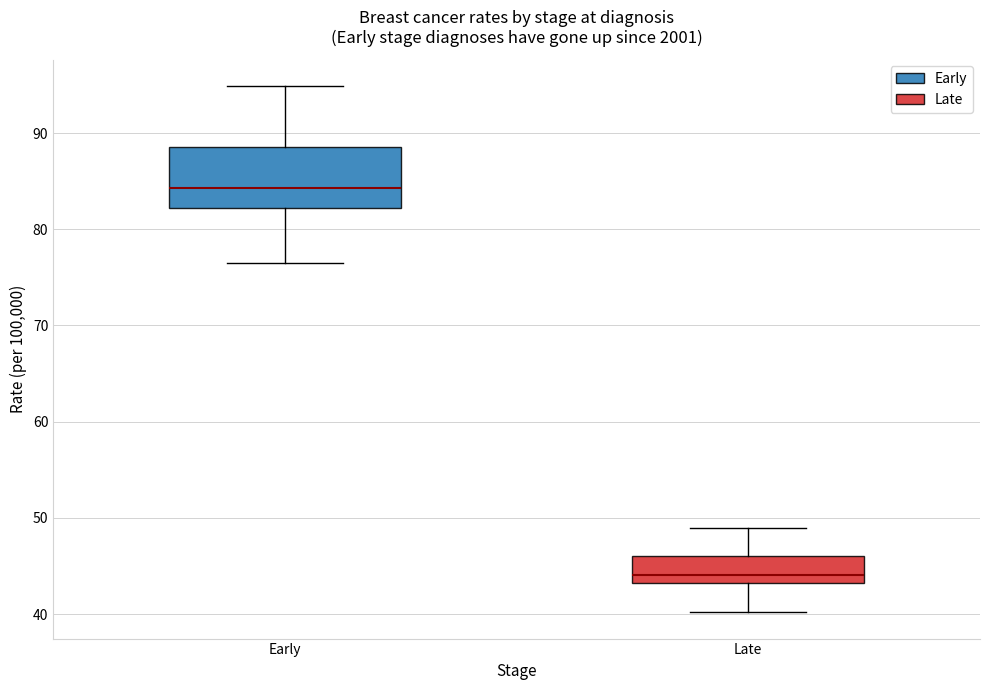

Comparing the boxes themselves (not the whiskers), which one is the tallest?

Early